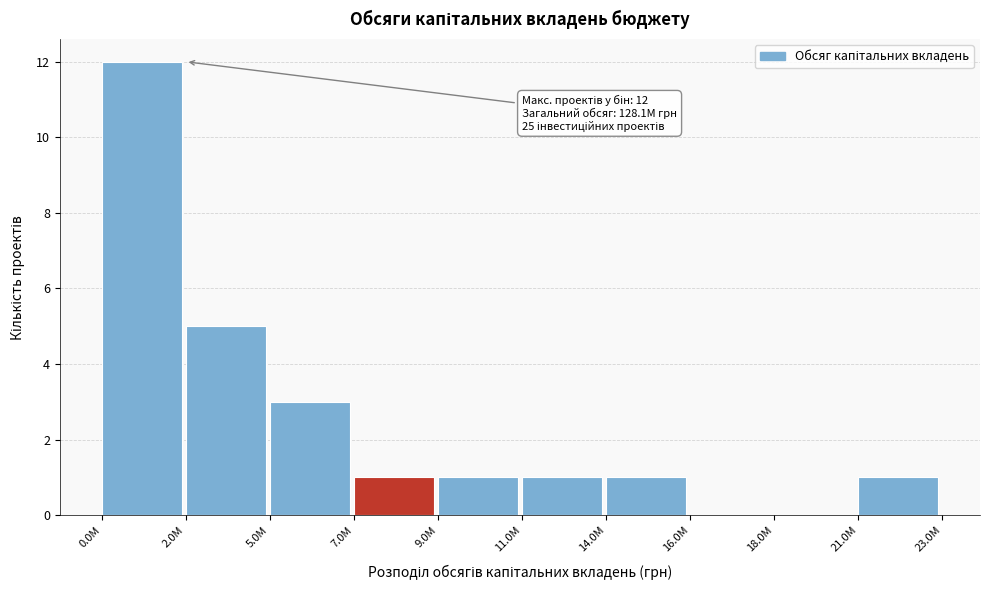

Reading left to right, transcribe all the data shown in this chart.

0.0M=12	2.0M=5	5.0M=3	7.0M=1	9.0M=1	11.0M=1	14.0M=1	16.0M=0	18.0M=0	21.0M=1